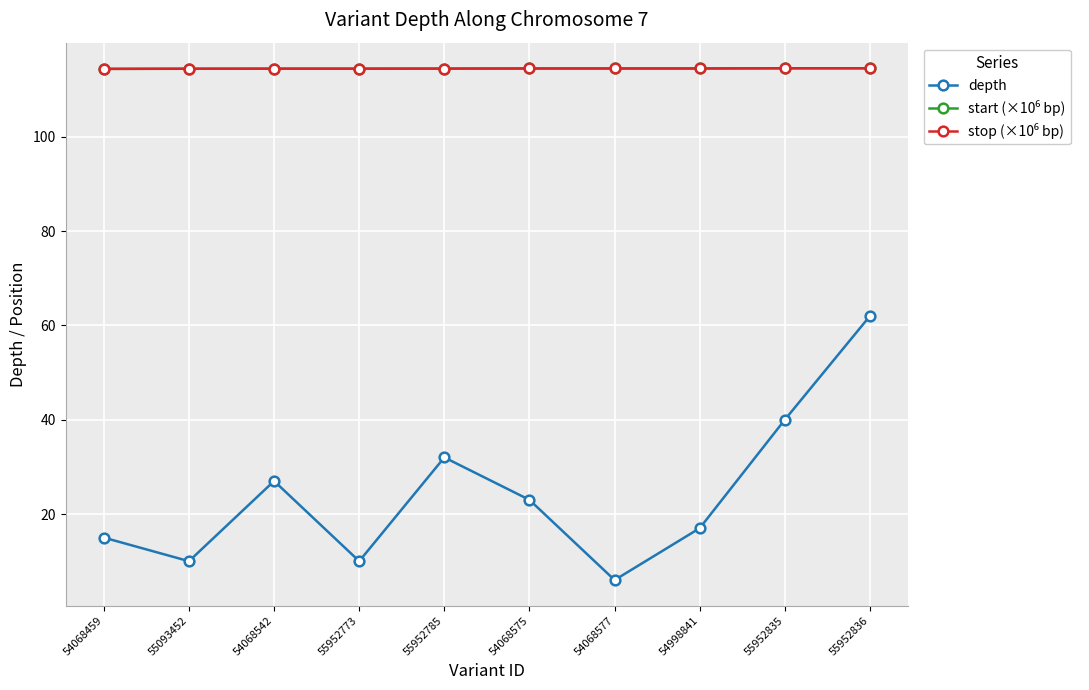

True or false: depth has more than 1 points higher than both neighbors.

True